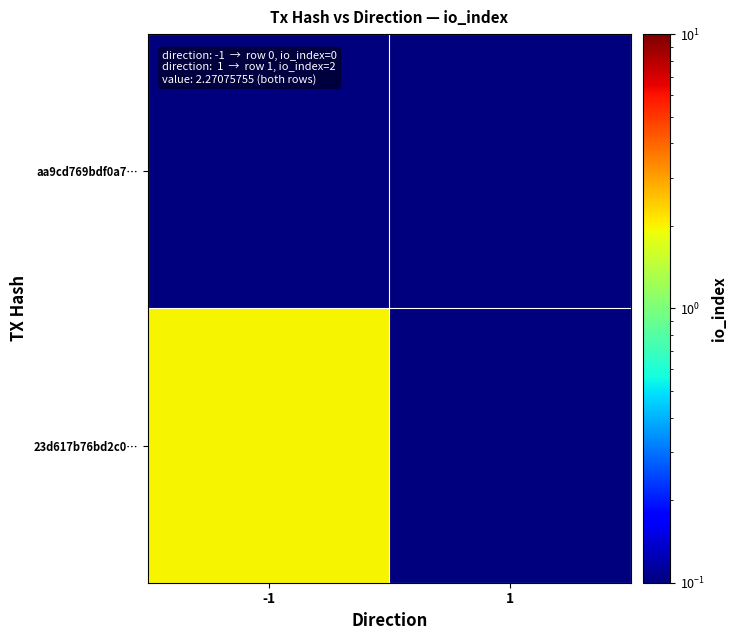

Reading left to right, extract all data points from this chart.

aa9cd769bdf0a7…: -1=0.1	1=0.1
23d617b76bd2c0…: -1=2.0	1=0.1